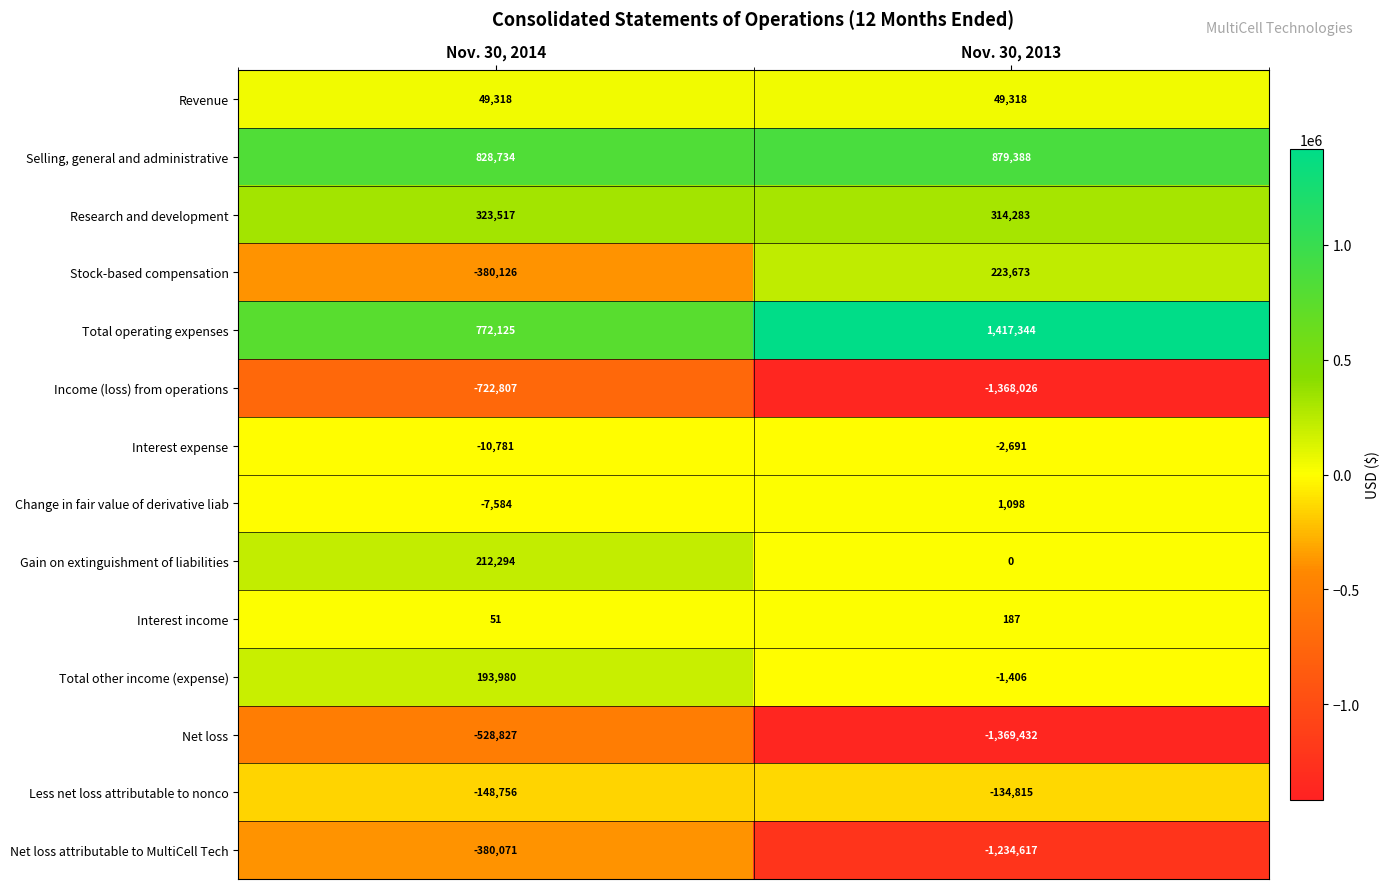

What is the difference between the Change in fair value of derivative liab values at Nov. 30, 2013 and Nov. 30, 2014?

8682